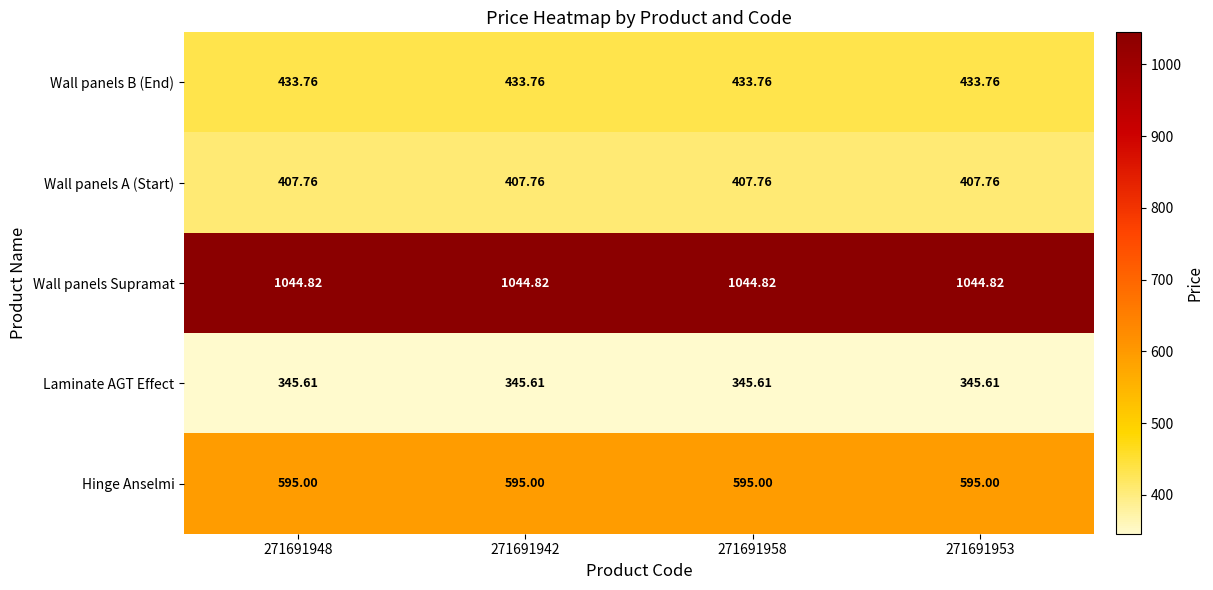

Rank the series by their maximum value, from lowest to highest.

Laminate AGT Effect, Wall panels A (Start), Wall panels B (End), Hinge Anselmi, Wall panels Supramat